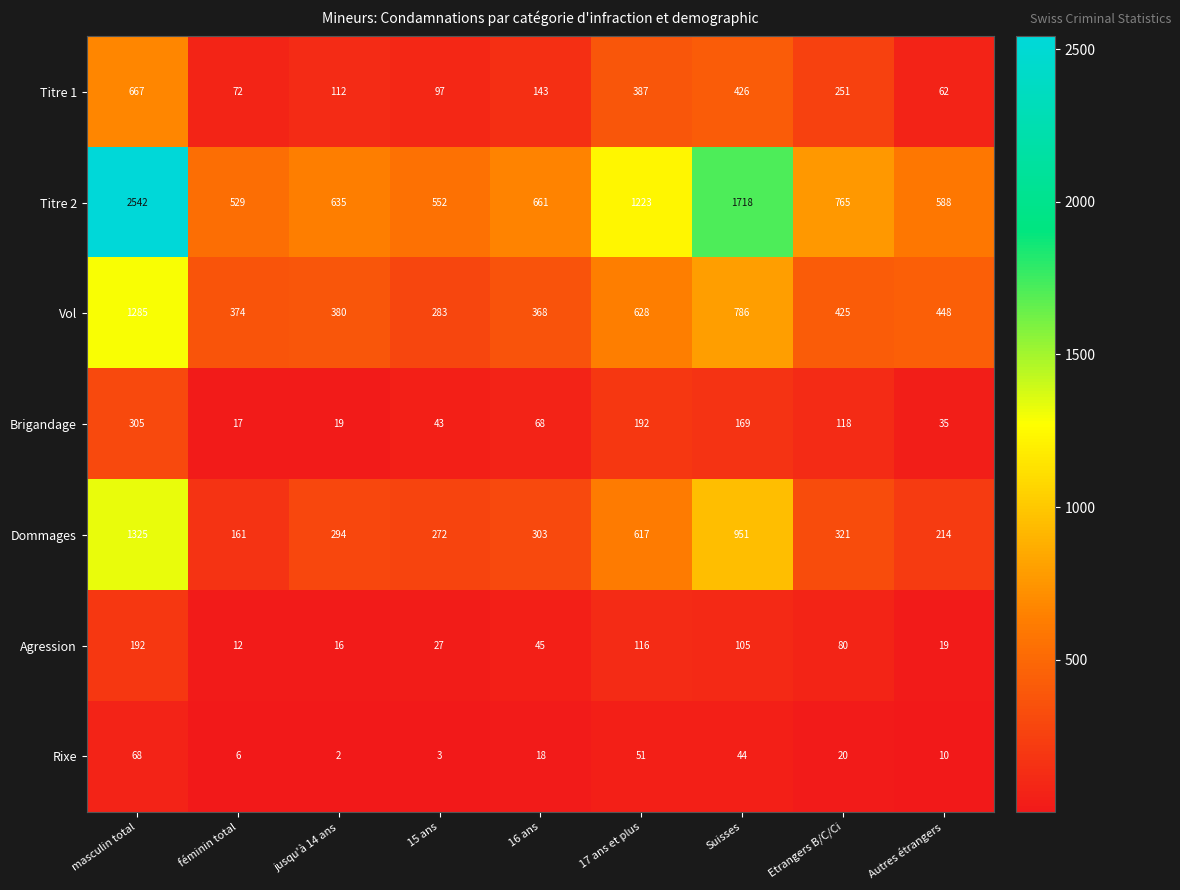

The value of Titre 2 at Suisses is 773. True or false?

False